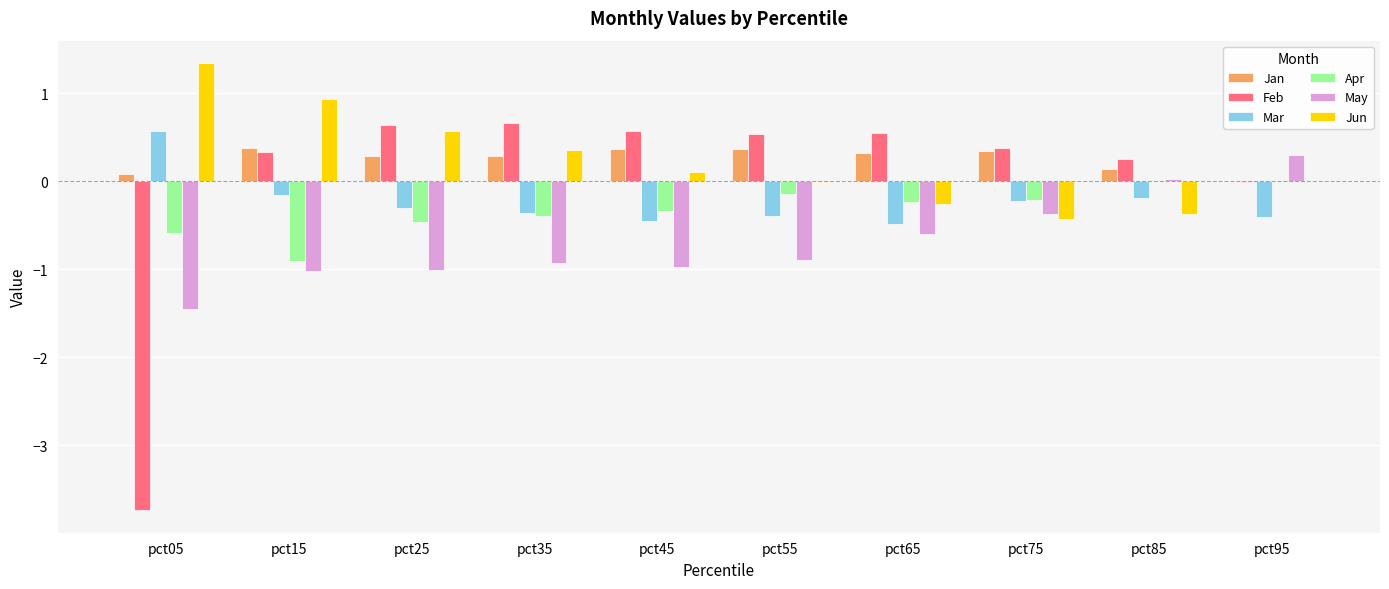

What are all the series names shown in the legend?

Jan, Feb, Mar, Apr, May, Jun